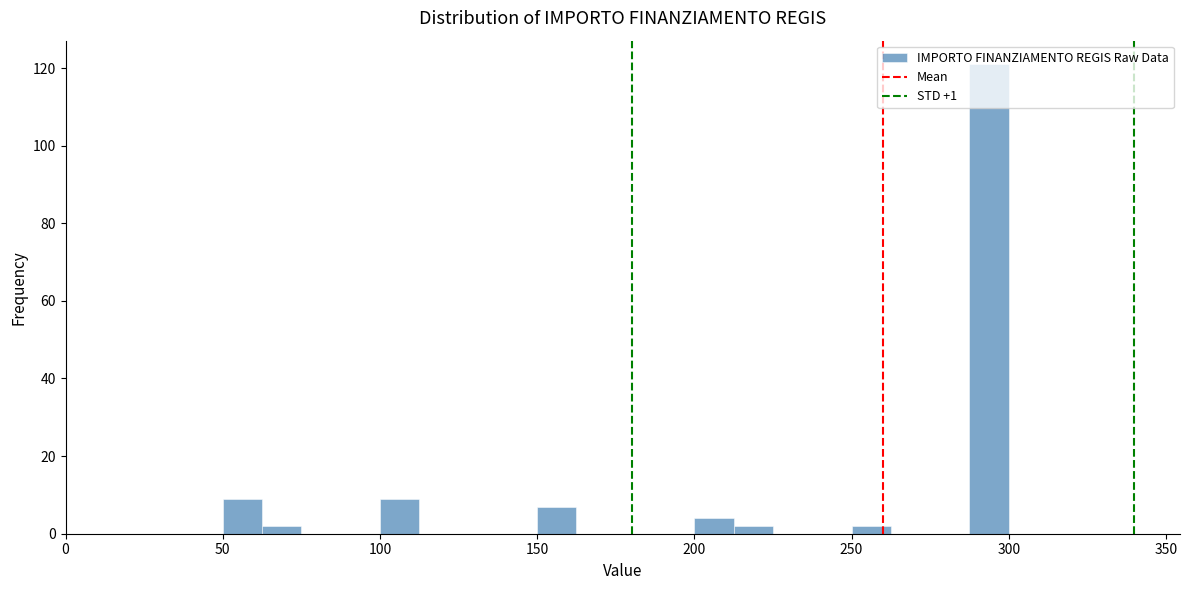

Read against the x-axis, roughly where is the centre of the tallest bar?

295